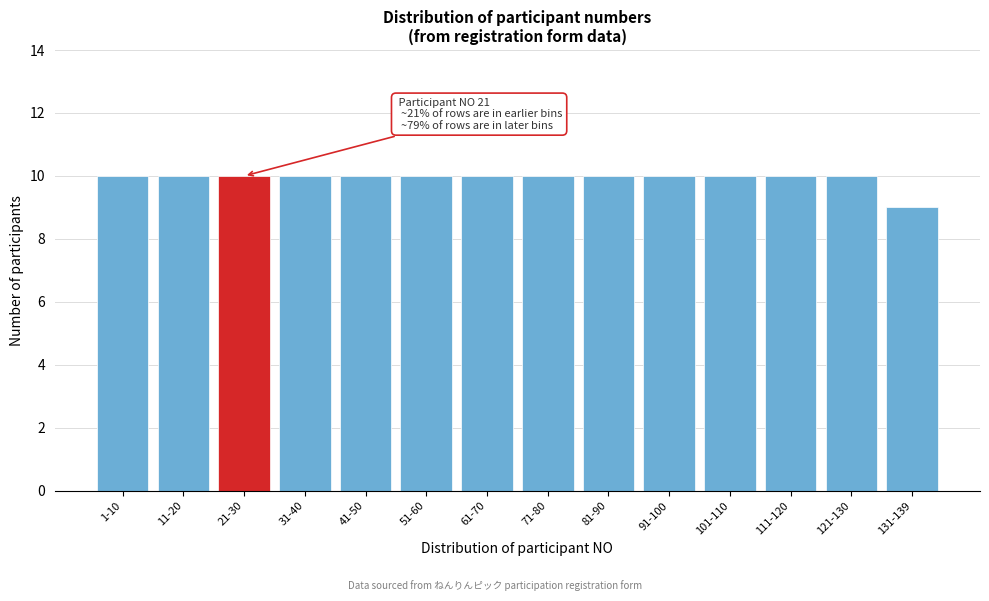

Reading left to right, list all the values displayed in this chart.

1-10=10	11-20=10	21-30=10	31-40=10	41-50=10	51-60=10	61-70=10	71-80=10	81-90=10	91-100=10	101-110=10	111-120=10	121-130=10	131-139=9